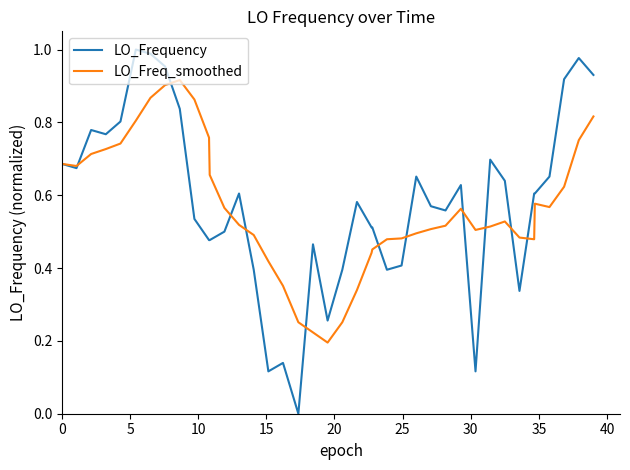

Rank the series by their maximum value, from highest to lowest.

LO_Frequency, LO_Freq_smoothed